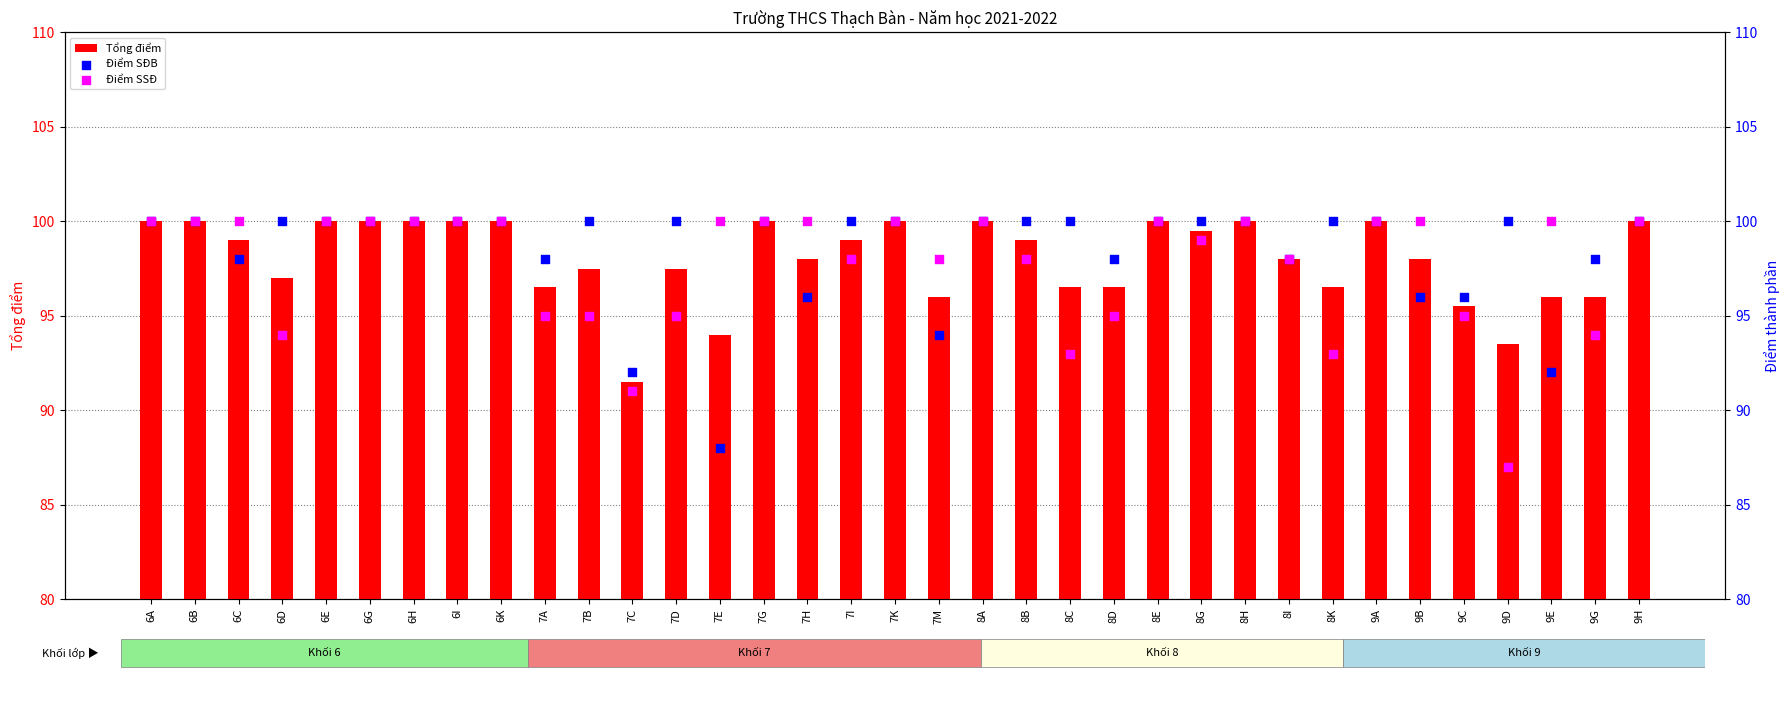

Which series has the largest total across all categories?

Điểm SĐB